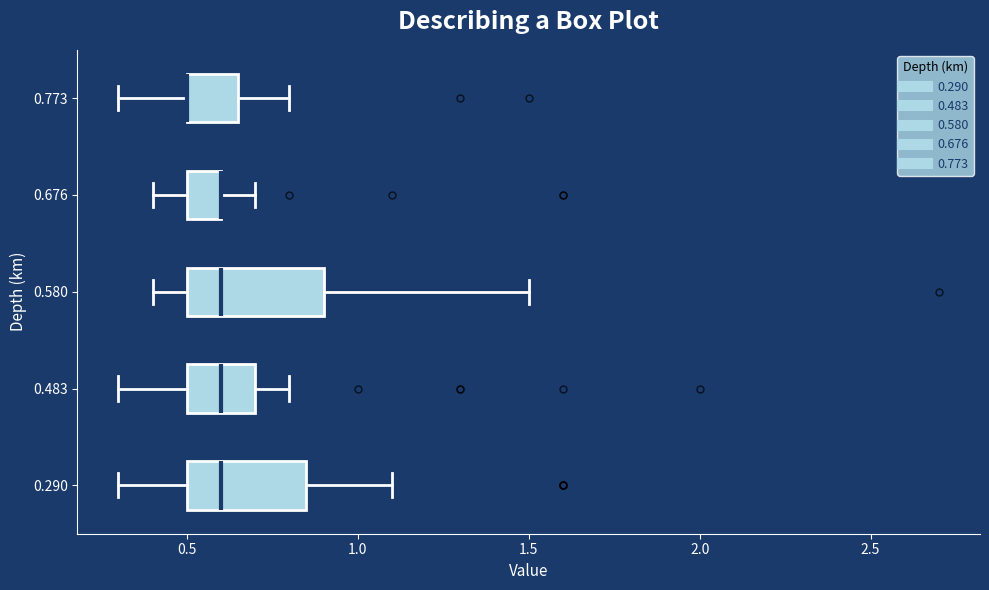

Where is the left edge of the box at y = 0.483 on the x-axis? The values are not printed on the chart, so give them approximately, as read against the axis.

0.50